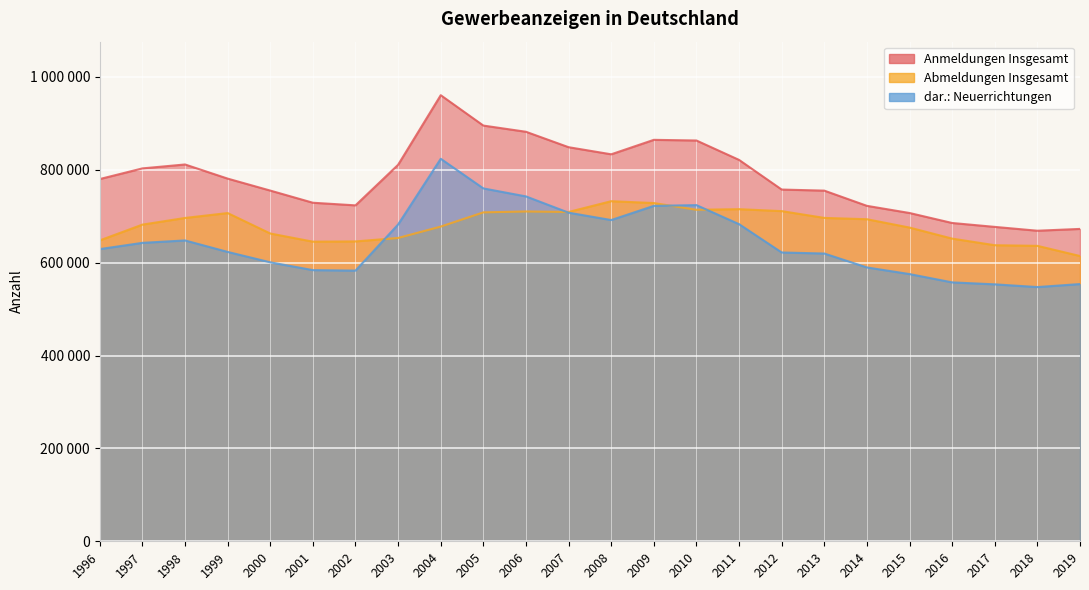

Where is the first local maximum for dar.: Neuerrichtungen?

1998